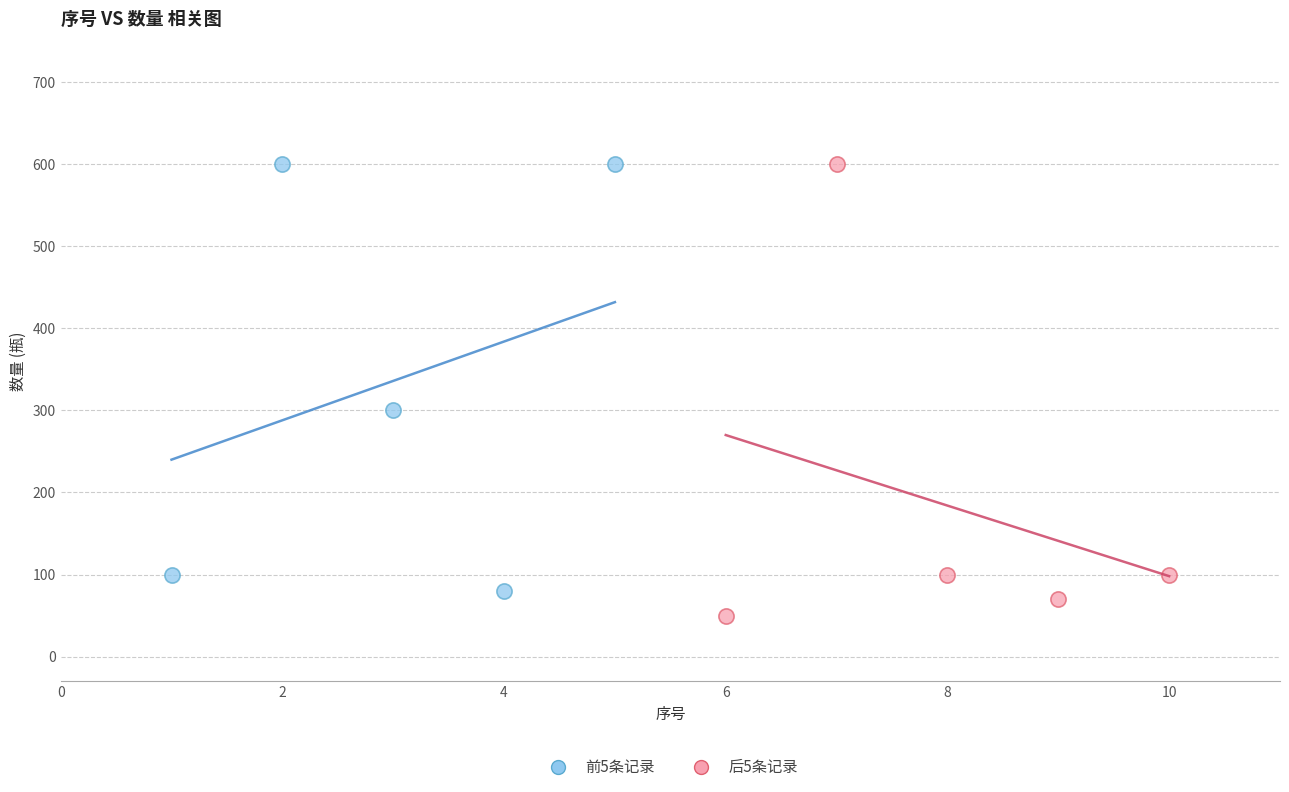

Which series contains the lowest Y value?

后5条记录